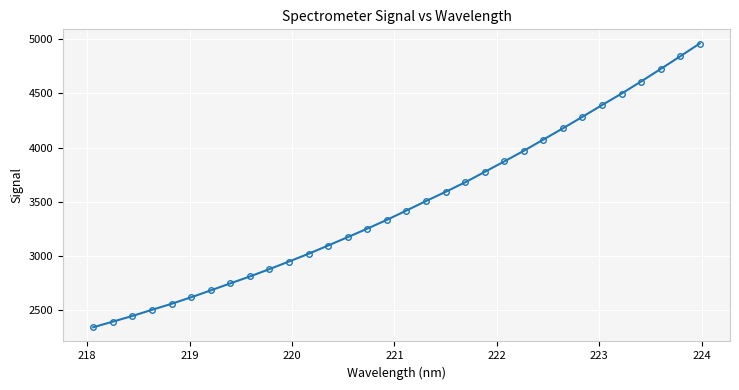

What is the sum of all values?

111207.8